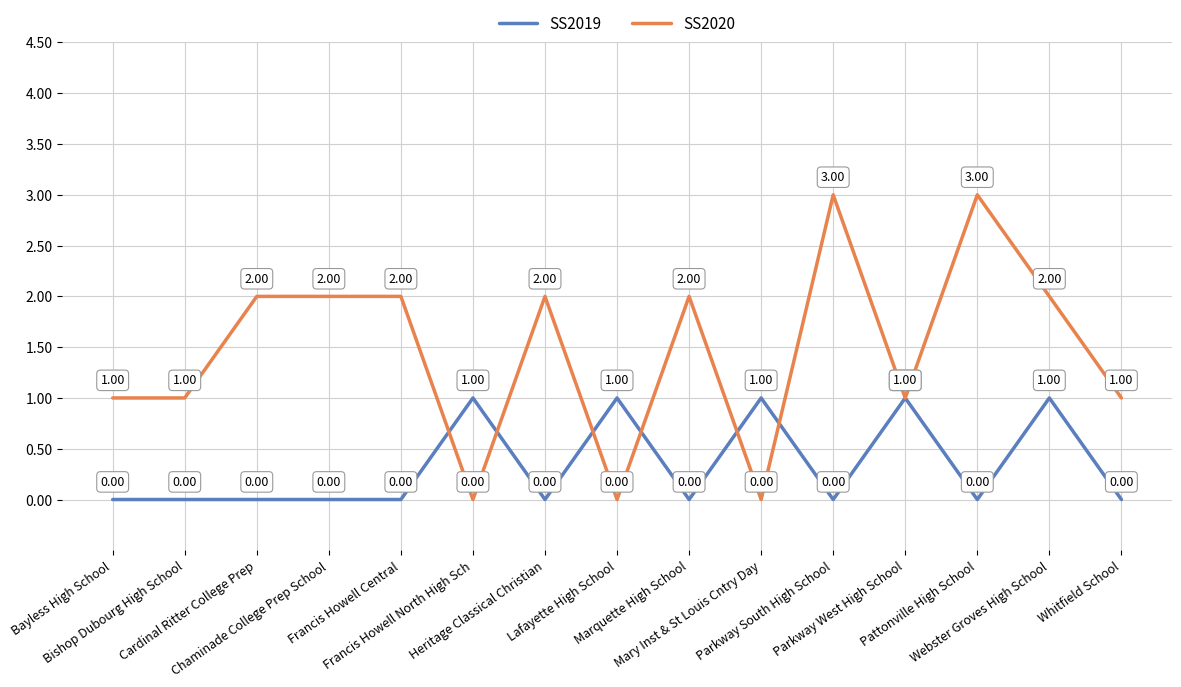

Reading left to right, transcribe all the data shown in this chart.

SS2019: Bayless High School=0	Bishop Dubourg High School=0	Cardinal Ritter College Prep=0	Chaminade College Prep School=0	Francis Howell Central=0	Francis Howell North High Sch=1	Heritage Classical Christian=0	Lafayette High School=1	Marquette High School=0	Mary Inst & St Louis Cntry Day=1	Parkway South High School=0	Parkway West High School=1	Pattonville High School=0	Webster Groves High School=1	Whitfield School=0
SS2020: Bayless High School=1	Bishop Dubourg High School=1	Cardinal Ritter College Prep=2	Chaminade College Prep School=2	Francis Howell Central=2	Francis Howell North High Sch=0	Heritage Classical Christian=2	Lafayette High School=0	Marquette High School=2	Mary Inst & St Louis Cntry Day=0	Parkway South High School=3	Parkway West High School=1	Pattonville High School=3	Webster Groves High School=2	Whitfield School=1